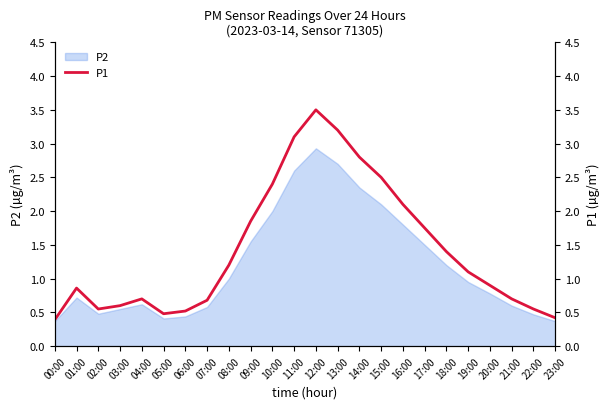

Reading left to right, list all the values displayed in this chart.

00:00=0.4	01:00=0.9	02:00=0.6	03:00=0.6	04:00=0.7	05:00=0.5	06:00=0.5	07:00=0.7	08:00=1.2	09:00=1.9	10:00=2.4	11:00=3.1	12:00=3.5	13:00=3.2	14:00=2.8	15:00=2.5	16:00=2.1	17:00=1.8	18:00=1.4	19:00=1.1	20:00=0.9	21:00=0.7	22:00=0.6	23:00=0.4